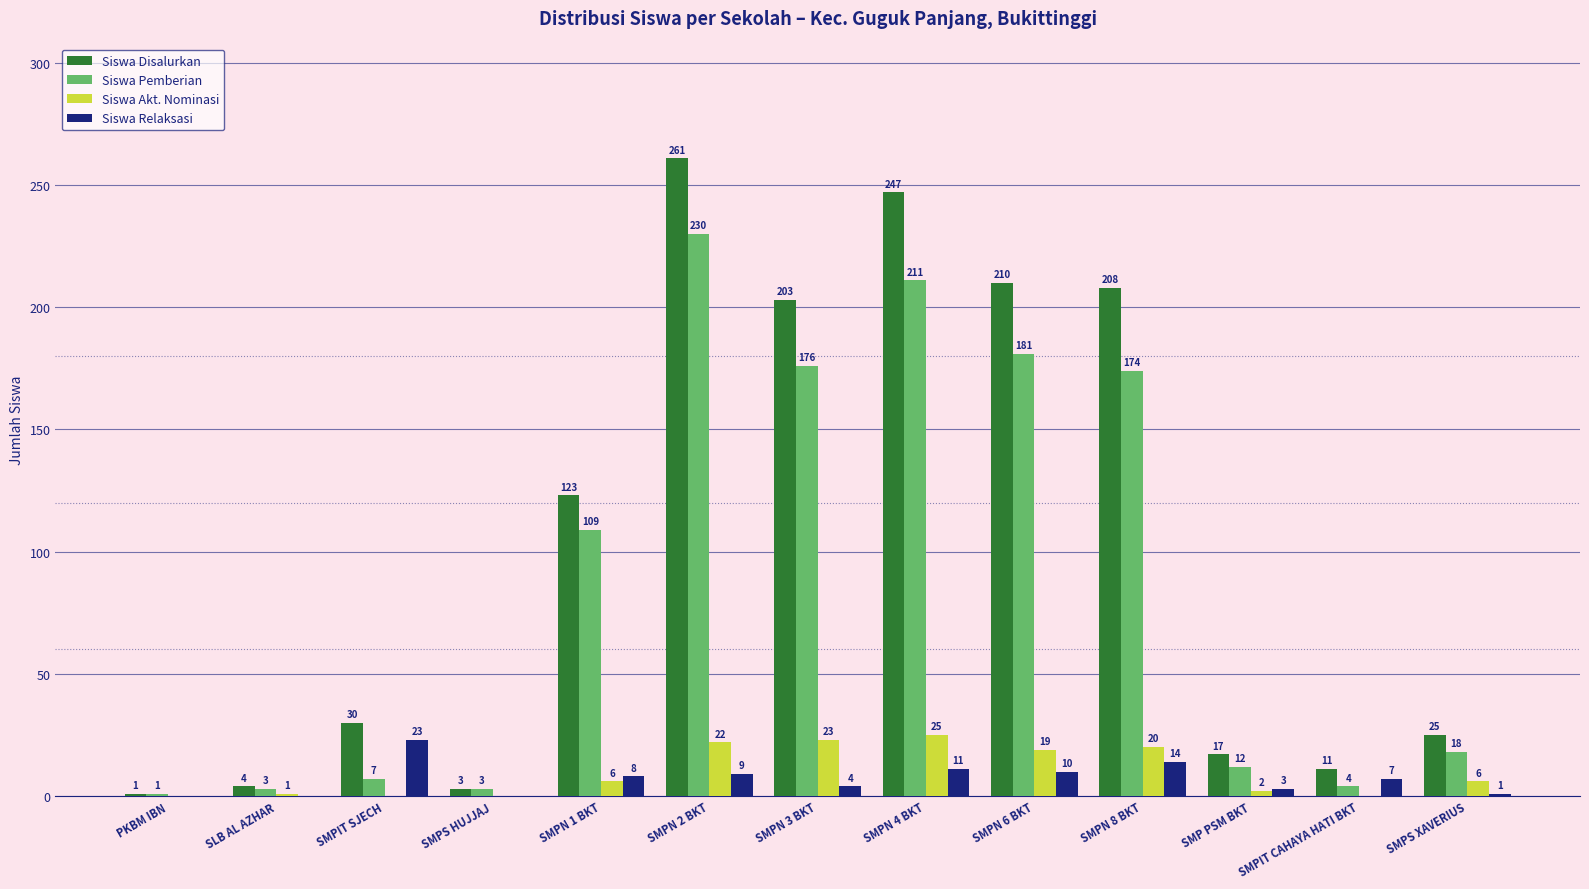

The Siswa Akt. Nominasi series shows 35 at SMPN 2 BKT. True or false?

False